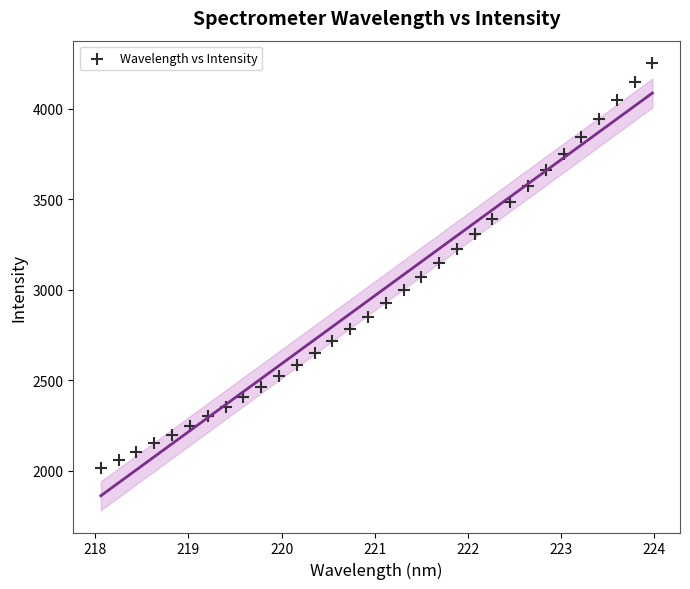

What is the range of X values (max minus min)?

5.9